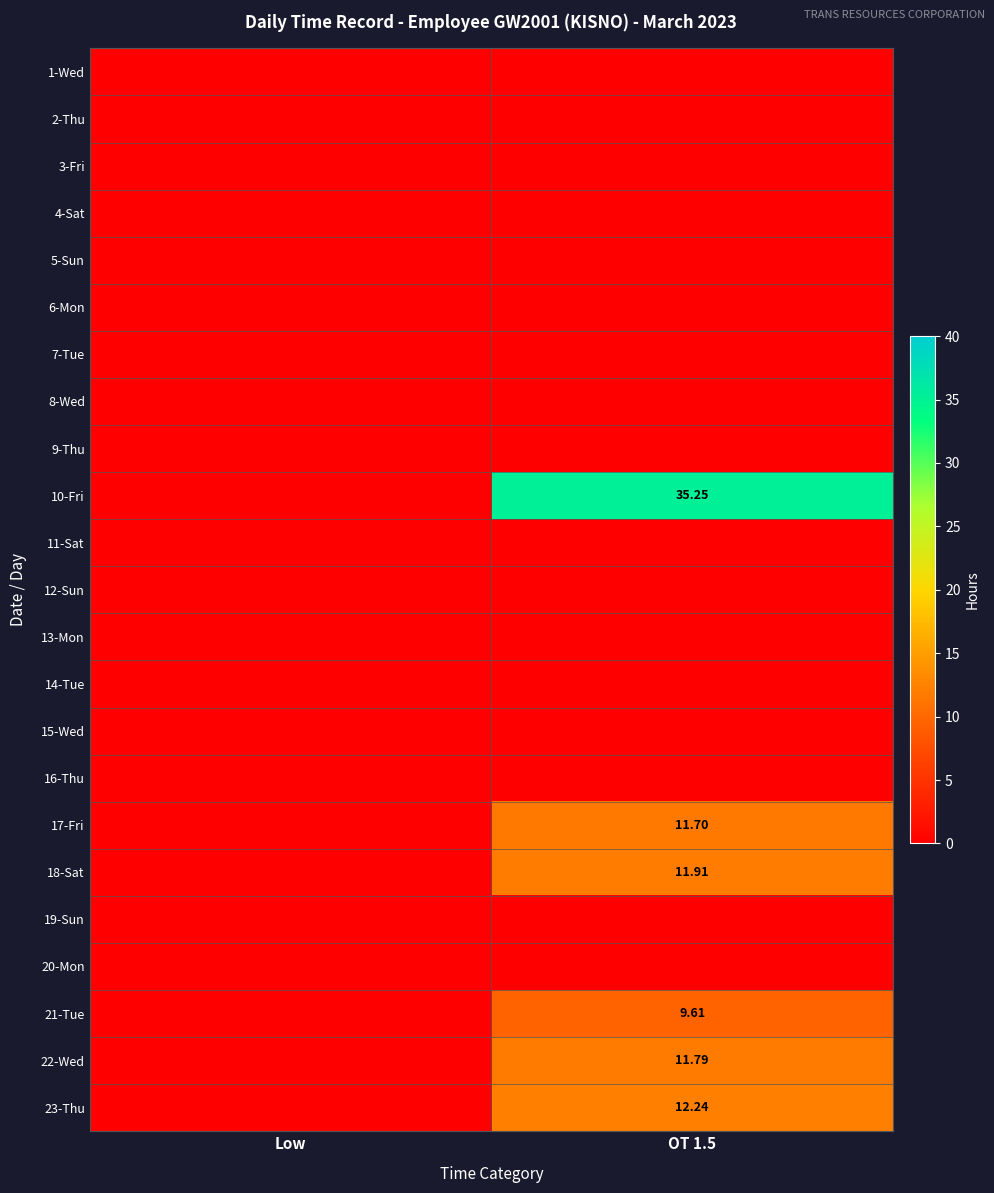

Which series has the widest spread of values?

10-Fri